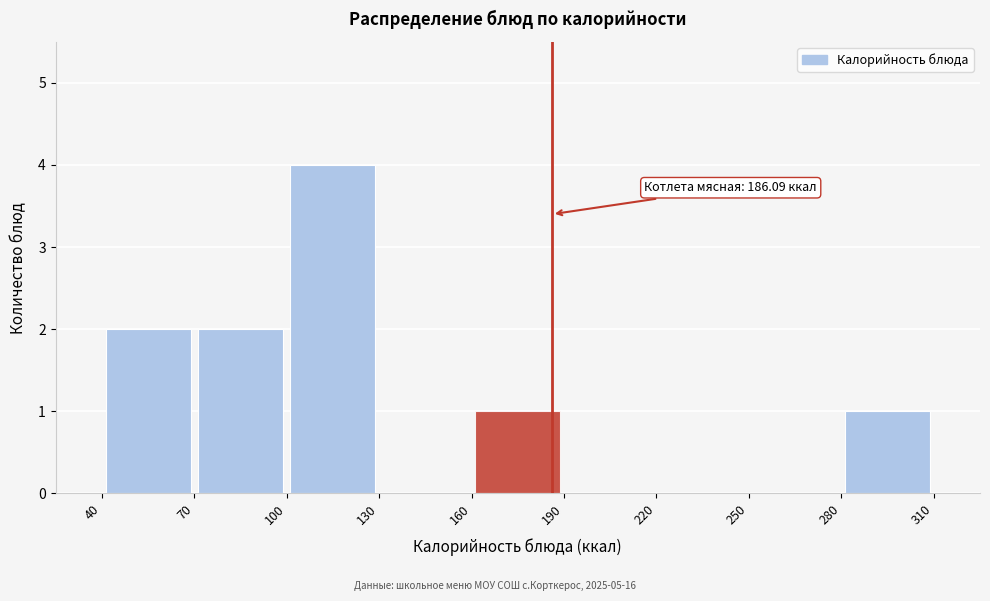

Over which range of the x-axis is the bar tallest?

100 to 130